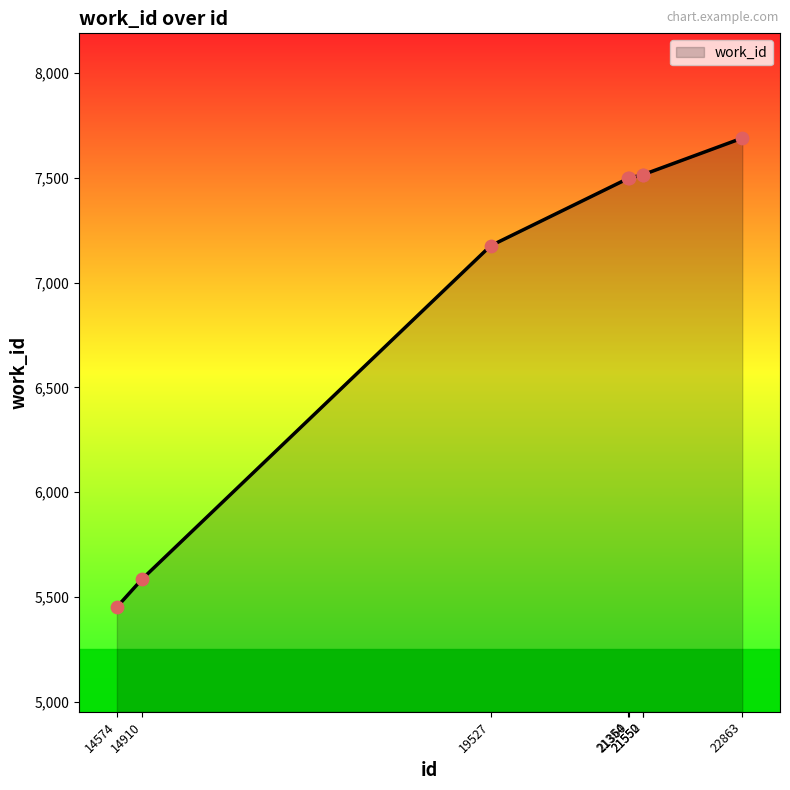

What is the ratio of the value at 14910 to the value at 21552?

0.7